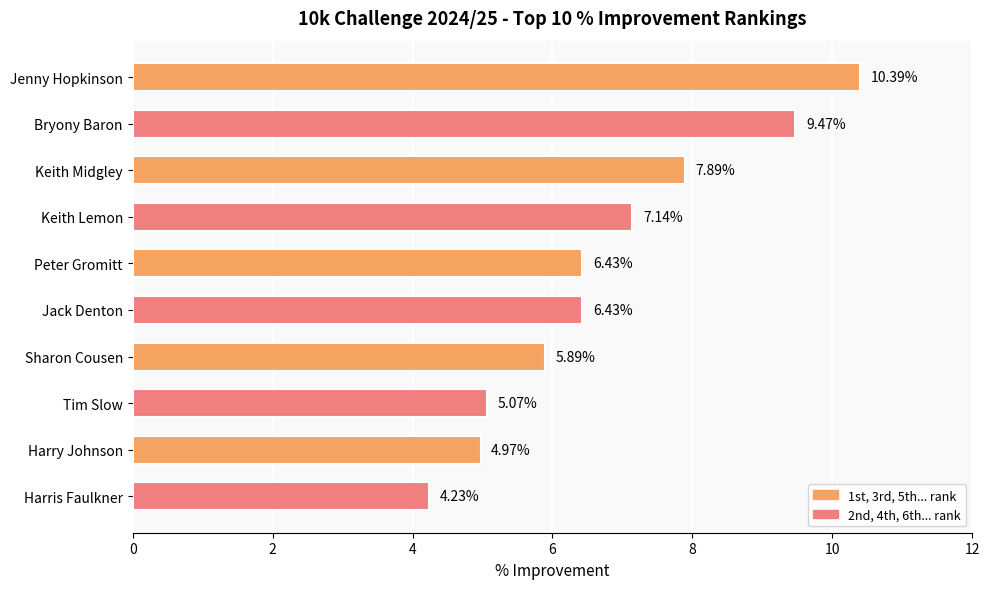

What is the ratio of the value at Keith Lemon to the value at Harry Johnson?

1.4